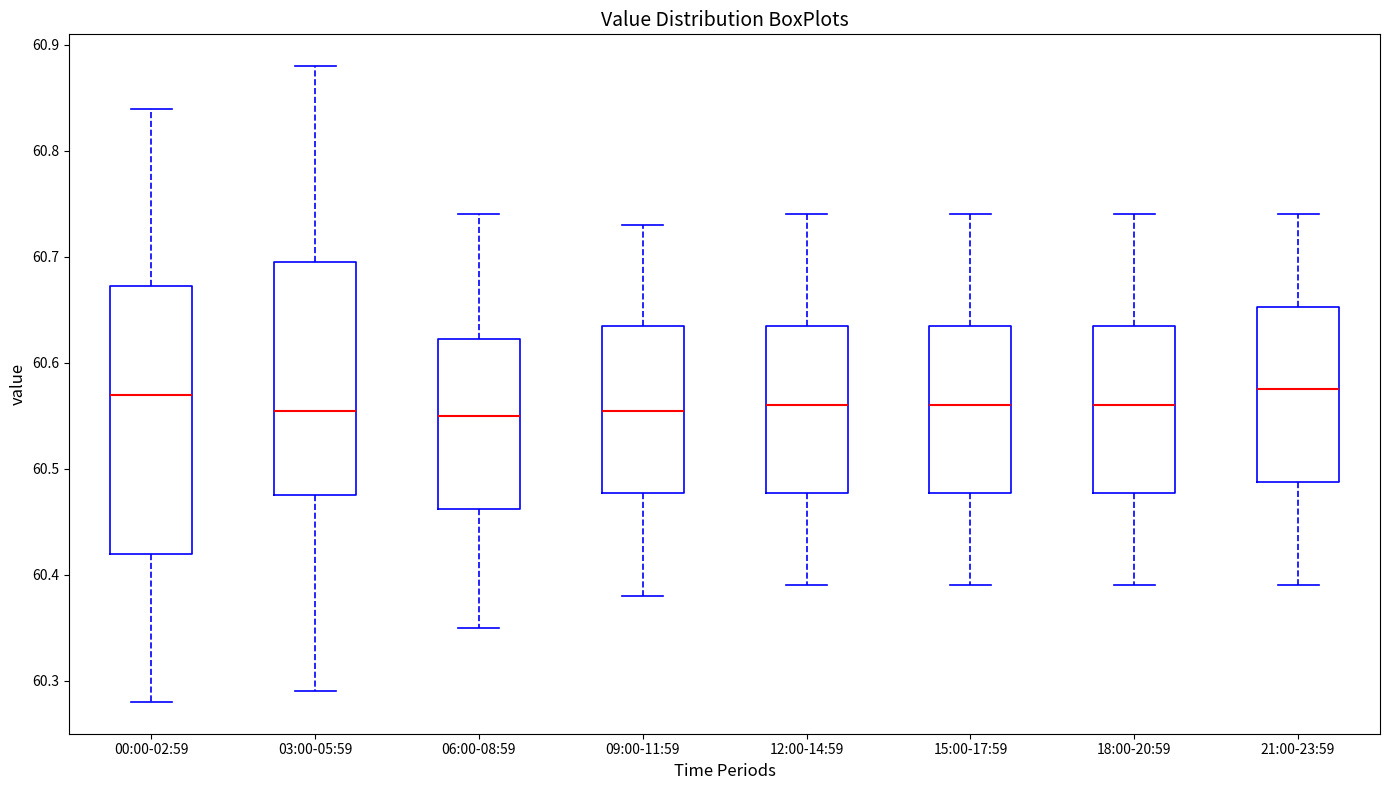

Reading left to right, transcribe this box plot: for each box, give where its median line is, the range the box spans, and where its two whiskers end, as read against the y-axis. The values are not printed on the chart, so give them approximately, as read against the axis.

00:00-02:59: median 60.57, box 60.42 to 60.67, whiskers 60.28 to 60.84
03:00-05:59: median 60.56, box 60.48 to 60.70, whiskers 60.29 to 60.88
06:00-08:59: median 60.55, box 60.46 to 60.62, whiskers 60.35 to 60.74
09:00-11:59: median 60.56, box 60.48 to 60.64, whiskers 60.38 to 60.73
12:00-14:59: median 60.56, box 60.48 to 60.64, whiskers 60.39 to 60.74
15:00-17:59: median 60.56, box 60.48 to 60.64, whiskers 60.39 to 60.74
18:00-20:59: median 60.56, box 60.48 to 60.64, whiskers 60.39 to 60.74
21:00-23:59: median 60.58, box 60.49 to 60.65, whiskers 60.39 to 60.74